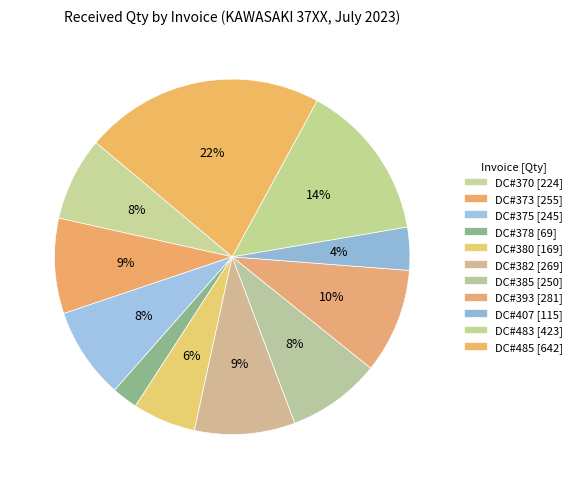

What percentage is the DC#393 slice, to the nearest percent?

10%